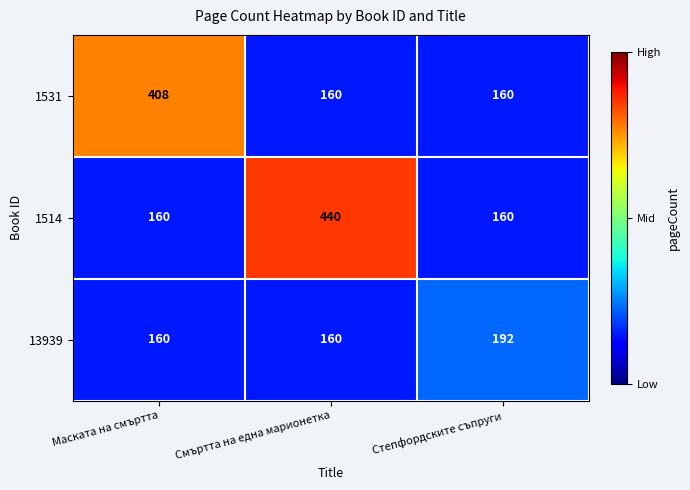

What is the sum of the 13939 values at Маската на смъртта and Смъртта на една марионетка?

320